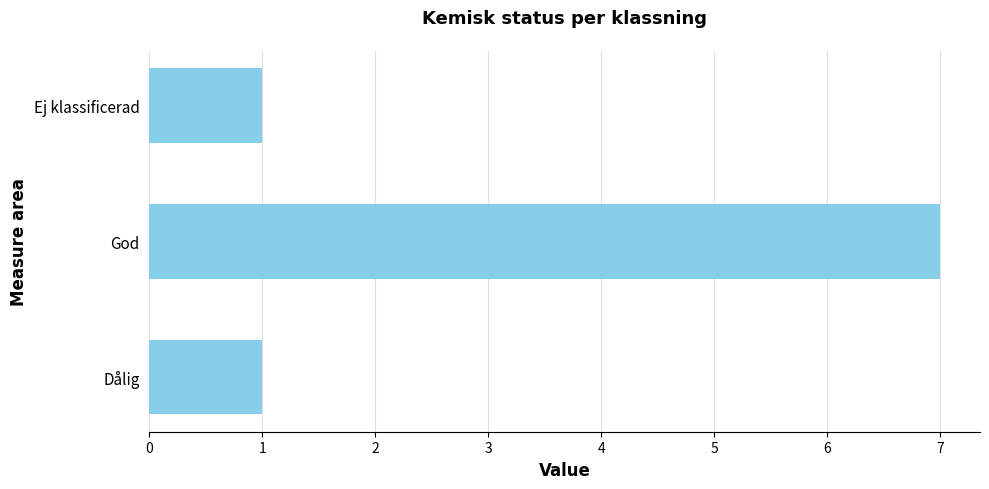

Reading top to bottom, transcribe all the data shown in this chart.

1	7	1